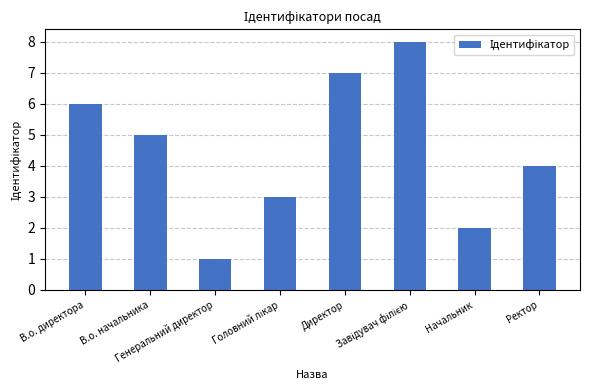

Which label corresponds to the smallest value in the chart?

Генеральний директор